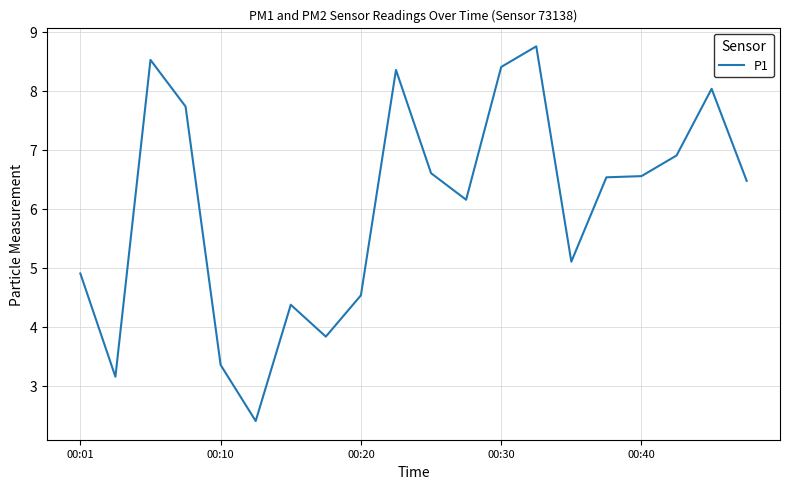

What is the minimum value shown in the chart?

2.4